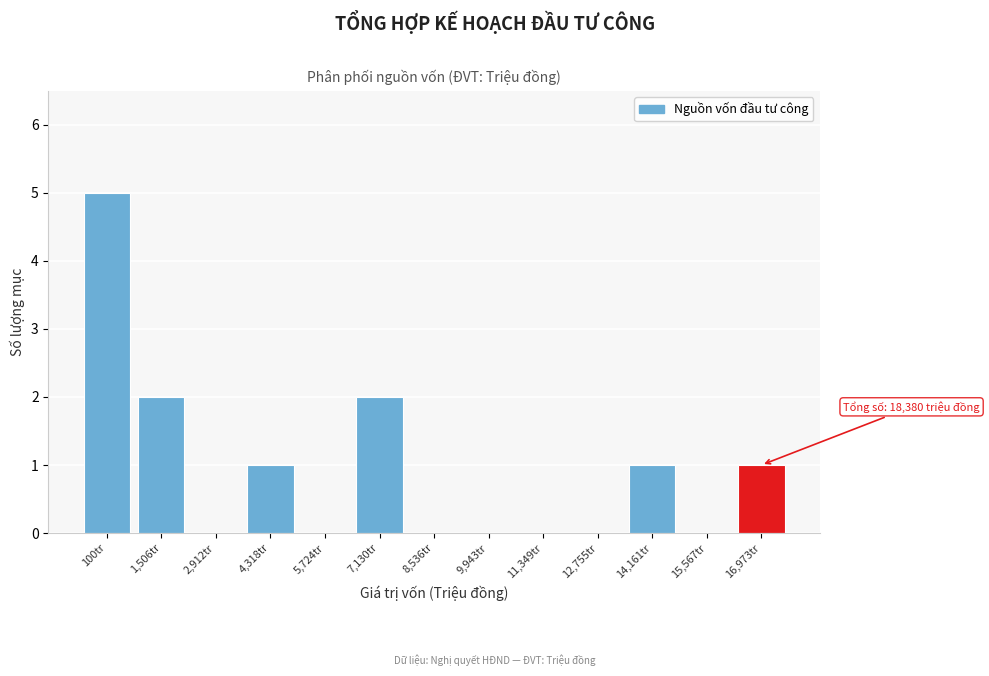

Reading left to right, transcribe all the data shown in this chart.

100tr=5	1,506tr=2	2,912tr=0	4,318tr=1	5,724tr=0	7,130tr=2	8,536tr=0	9,943tr=0	11,349tr=0	12,755tr=0	14,161tr=1	15,567tr=0	16,973tr=1